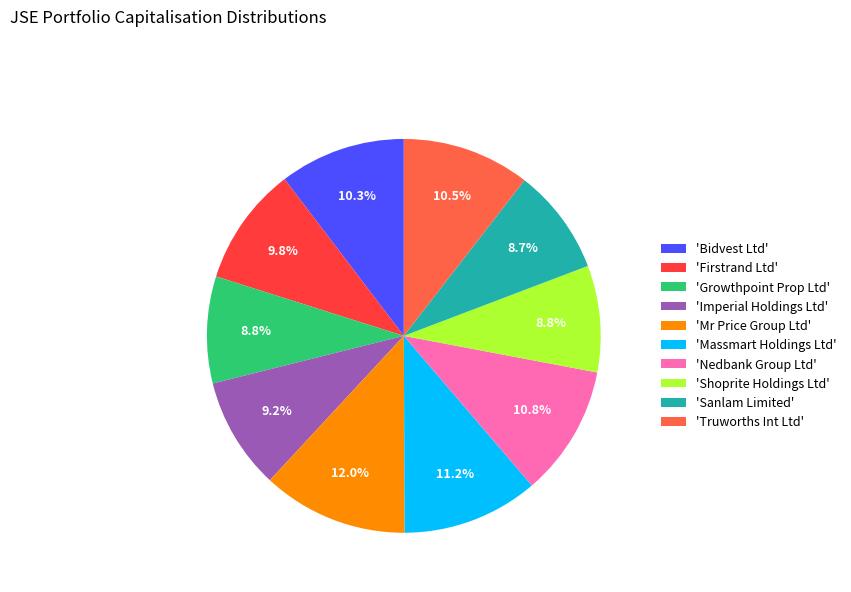

Does 'Nedbank Group Ltd' account for over 50% of the chart?

No